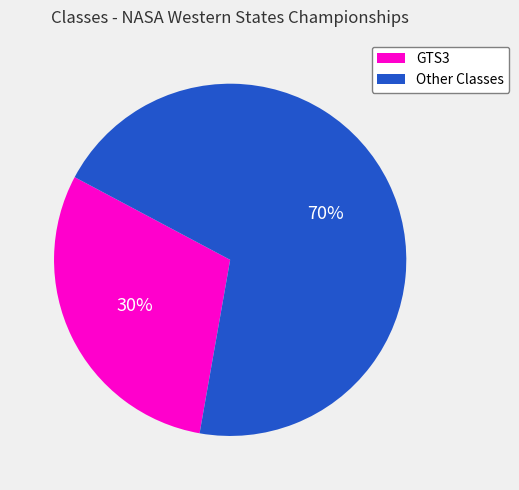

To the nearest percent, what is the difference between the largest and smallest slice percentages?

40%